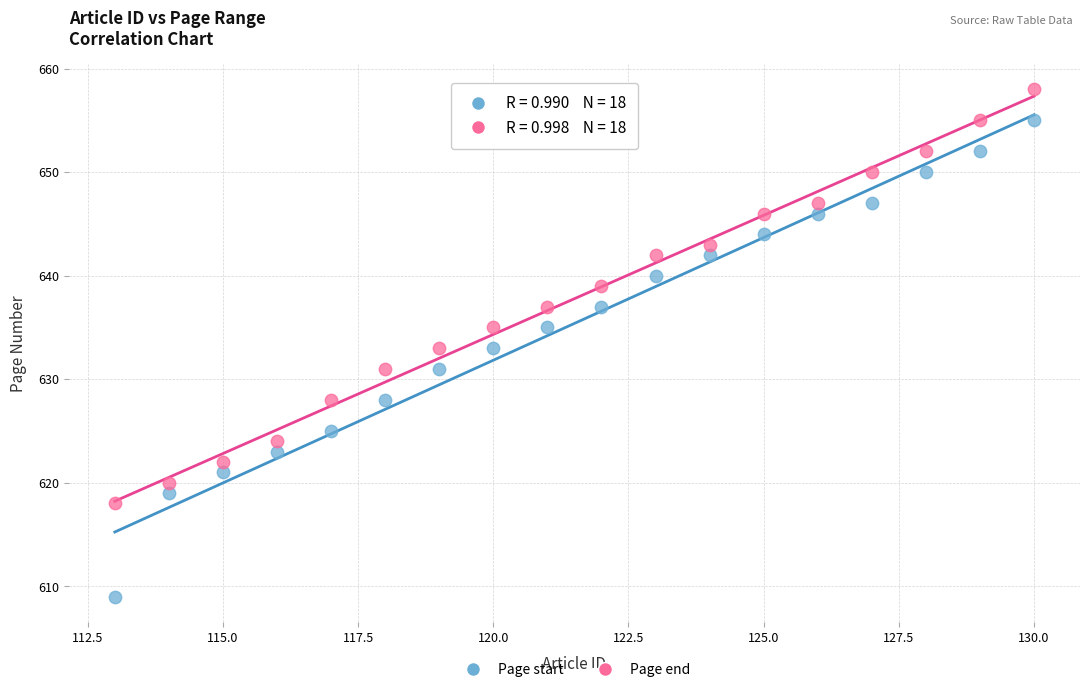

What are all the series names shown in the legend?

Page start, Page end